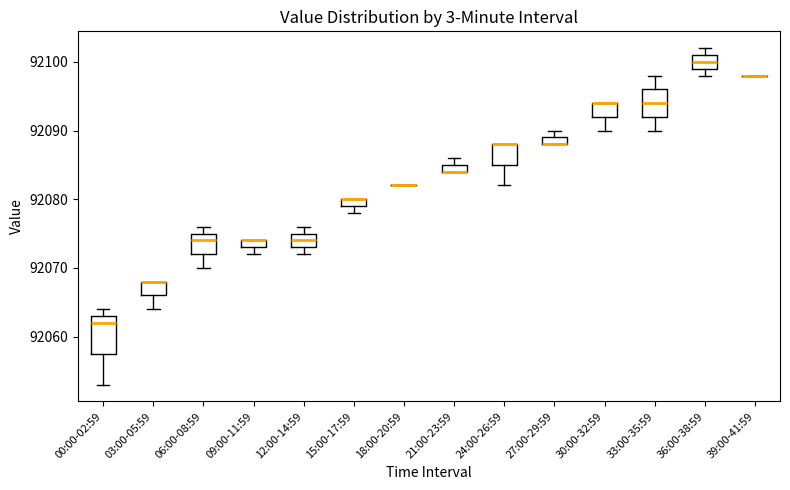

Where is the lower edge of the box for 12:00-14:59 on the y-axis? The values are not printed on the chart, so give them approximately, as read against the axis.

92073